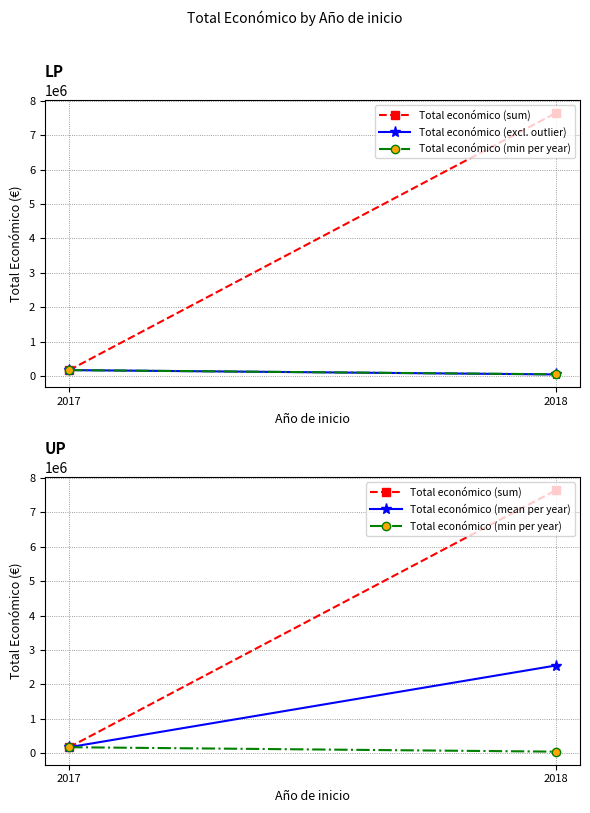

Reading left to right, what are all the values shown in this chart?

Total económico (sum): 2017=171924.0	2018=7643544.0
Total económico (excl. outlier): 2017=171924.0	2018=46297.5
Total económico (min per year): 2017=171924.0	2018=42845.0
Total económico (mean per year): 2017=171924.0	2018=2547848.0